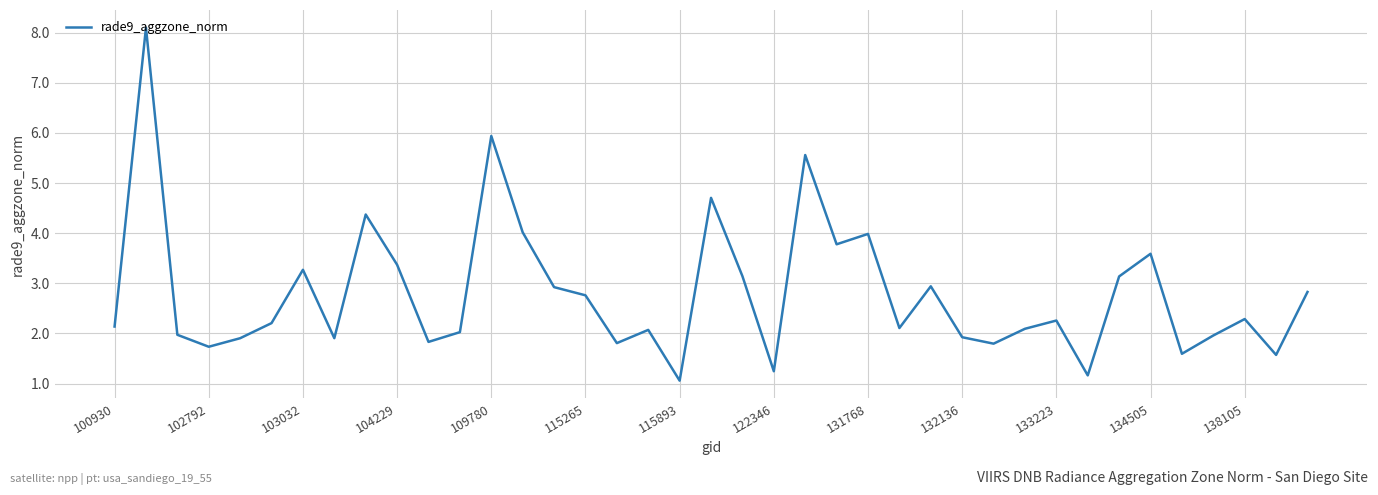

Is this an area chart (filled region under the line)?

No